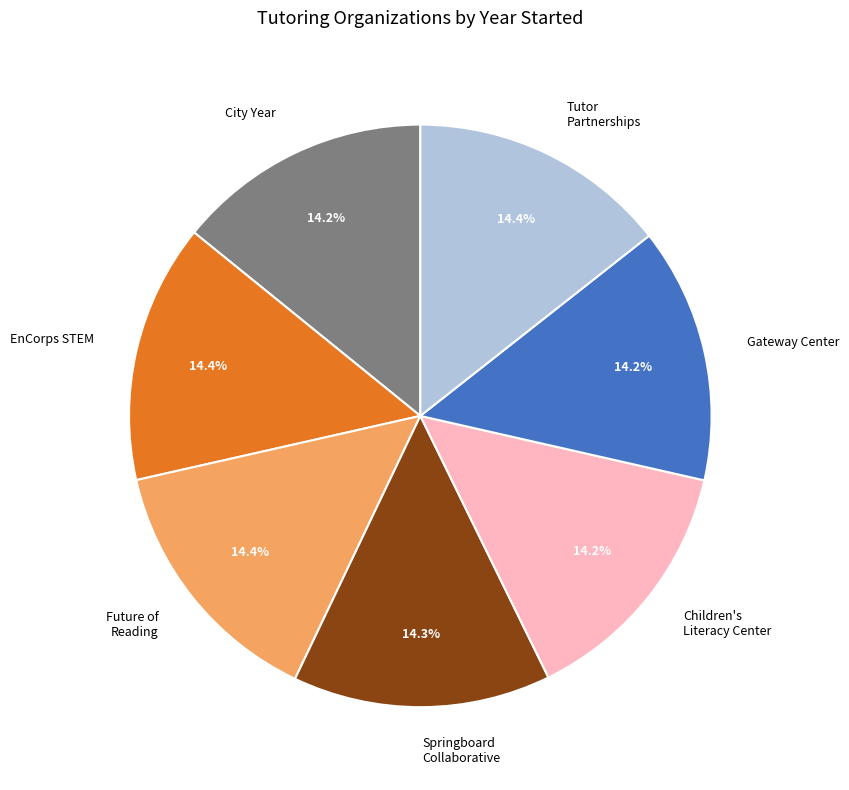

Is there a majority slice in this chart?

No